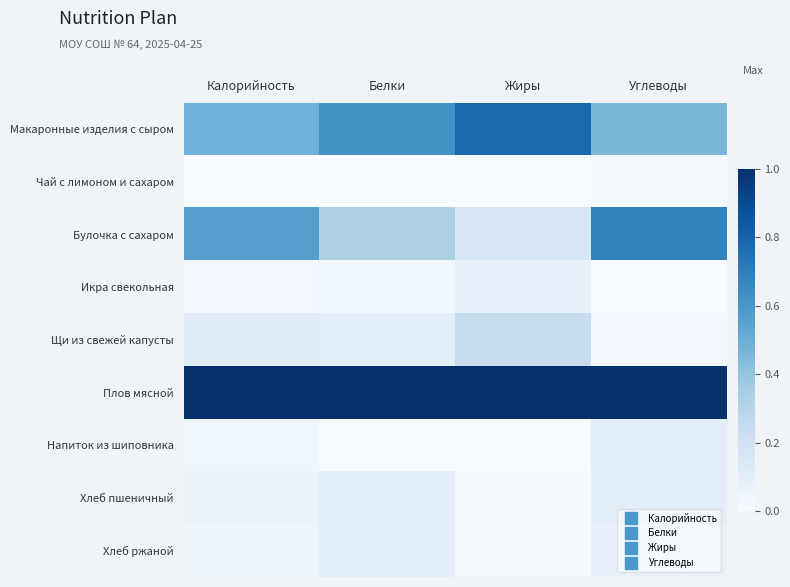

At Углеводы, list the series in order from largest to smallest.

Плов мясной, Булочка с сахаром, Макаронные изделия с сыром, Напиток из шиповника, Хлеб пшеничный, Хлеб ржаной, Щи из свежей капусты, Чай с лимоном и сахаром, Икра свекольная